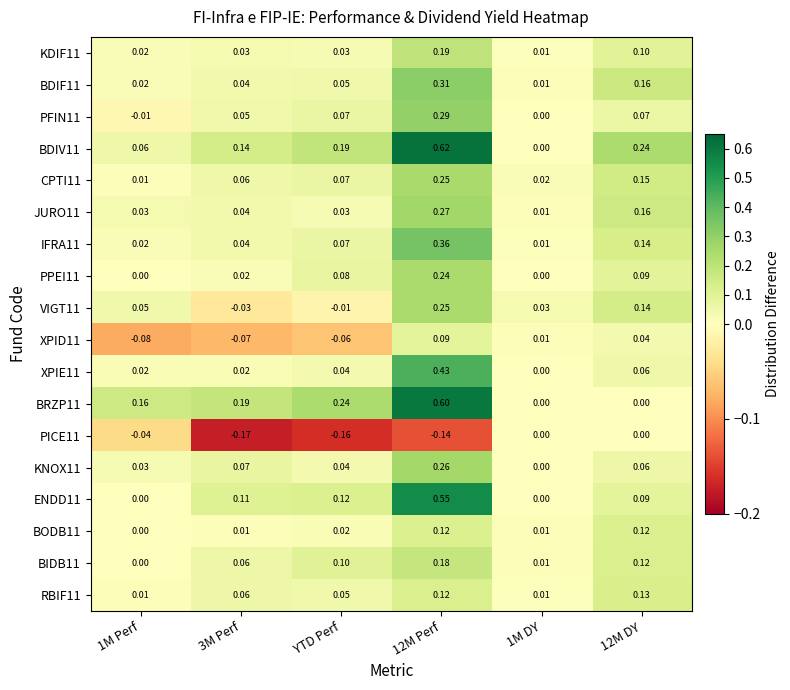

Is the value of KNOX11 at 12M DY greater than the value of XPID11 at 3M Perf?

Yes